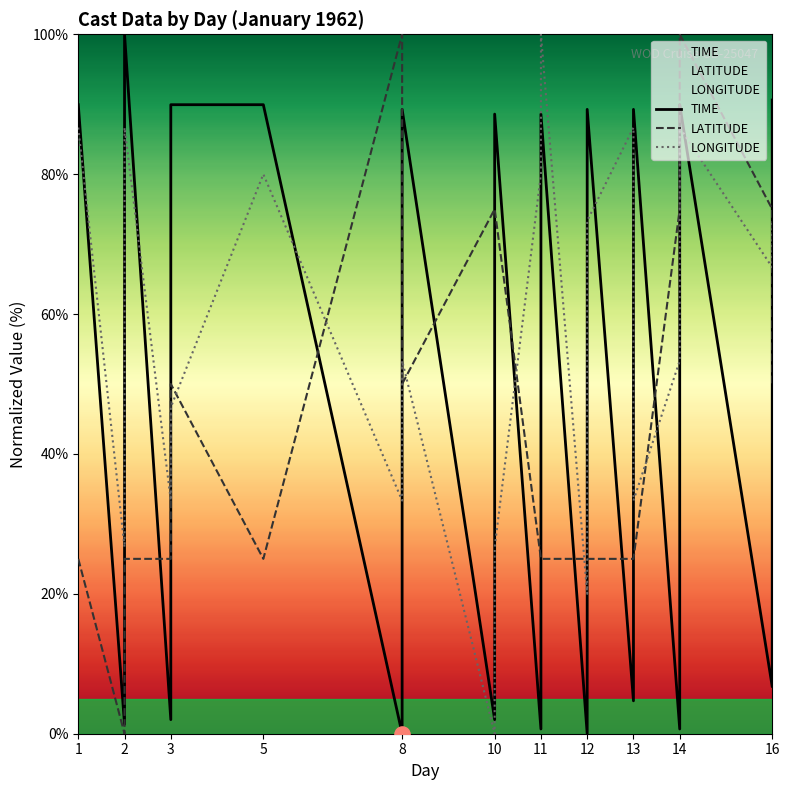

Which series has the largest total across all categories?

LONGITUDE